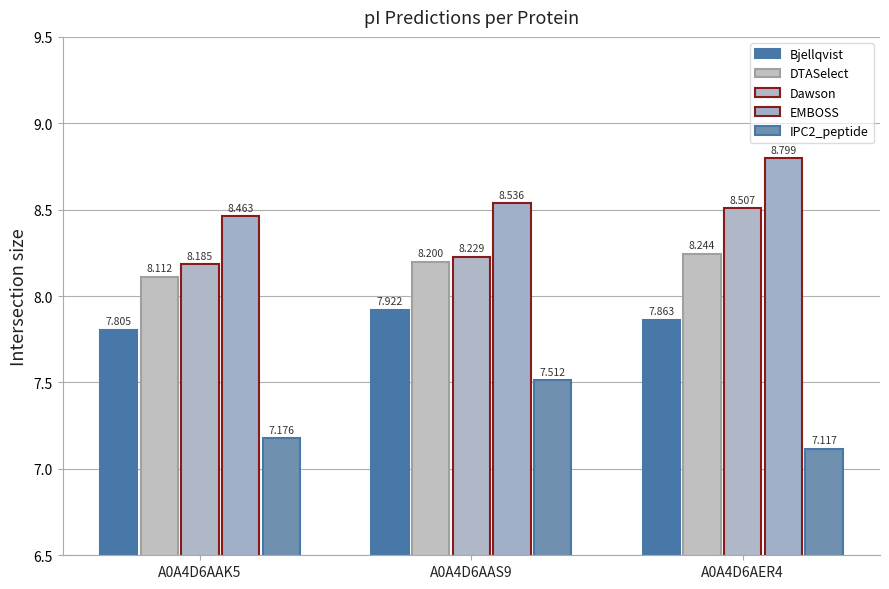

Reading left to right, what are all the values shown in this chart?

Bjellqvist: A0A4D6AAK5=7.8	A0A4D6AAS9=7.9	A0A4D6AER4=7.9
DTASelect: A0A4D6AAK5=8.1	A0A4D6AAS9=8.2	A0A4D6AER4=8.2
Dawson: A0A4D6AAK5=8.2	A0A4D6AAS9=8.2	A0A4D6AER4=8.5
EMBOSS: A0A4D6AAK5=8.5	A0A4D6AAS9=8.5	A0A4D6AER4=8.8
IPC2_peptide: A0A4D6AAK5=7.2	A0A4D6AAS9=7.5	A0A4D6AER4=7.1